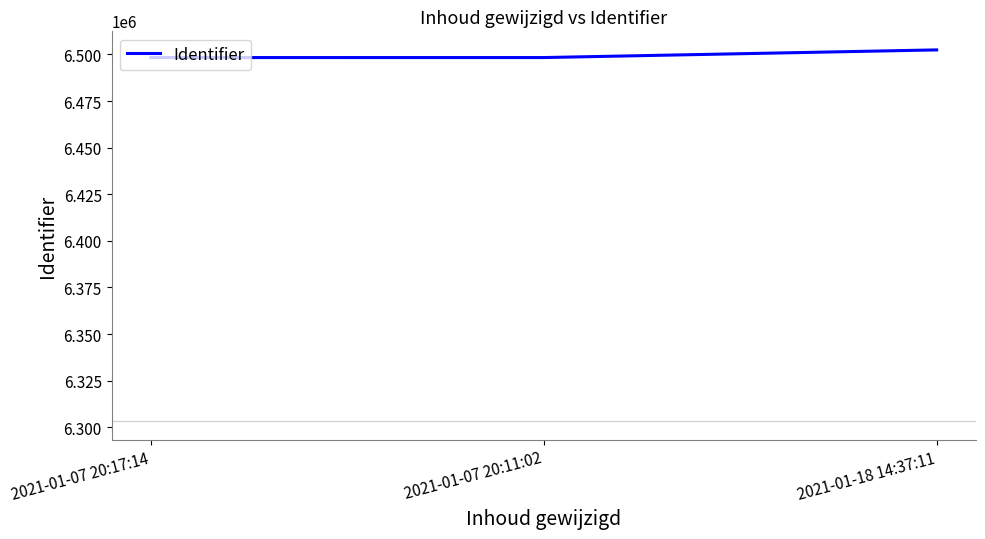

The value at 2021-01-18 14:37:11 is 6502406. True or false?

True